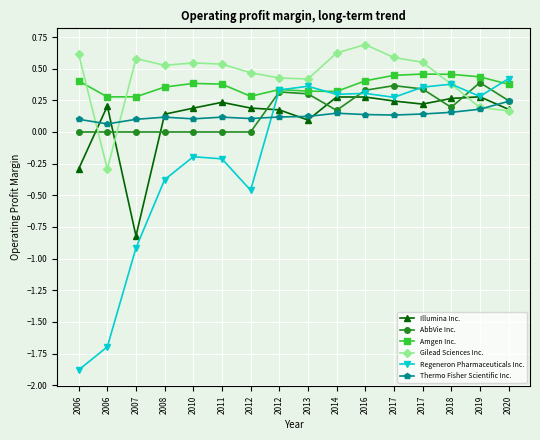

How many intersections are there between Regeneron Pharmaceuticals Inc. and Gilead Sciences Inc.?

1